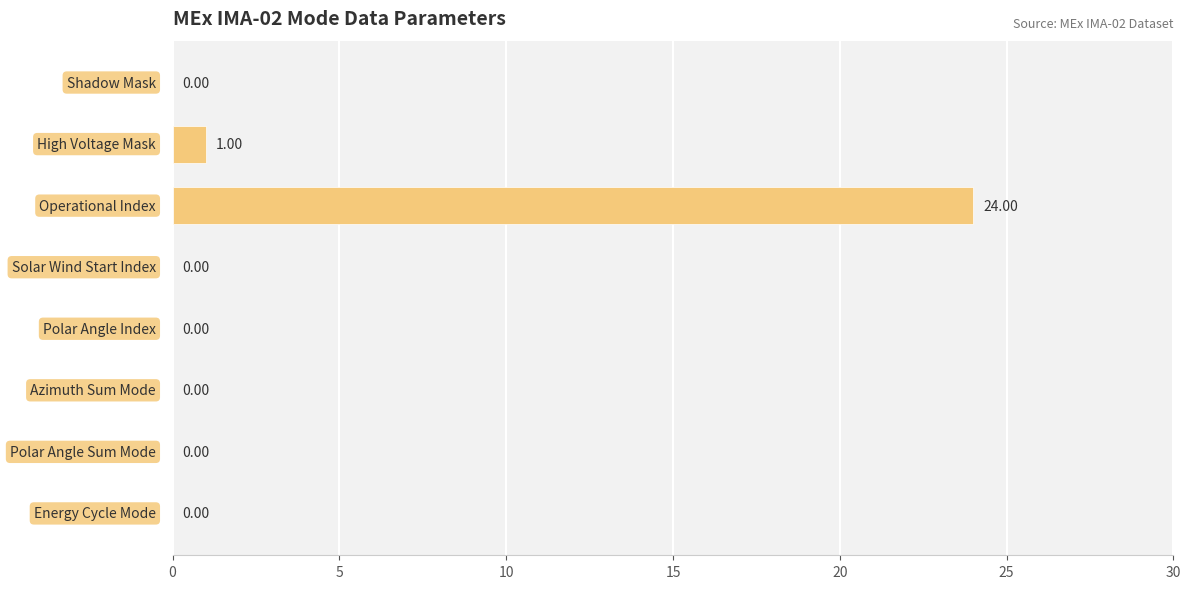

Are the bars horizontal?

Yes